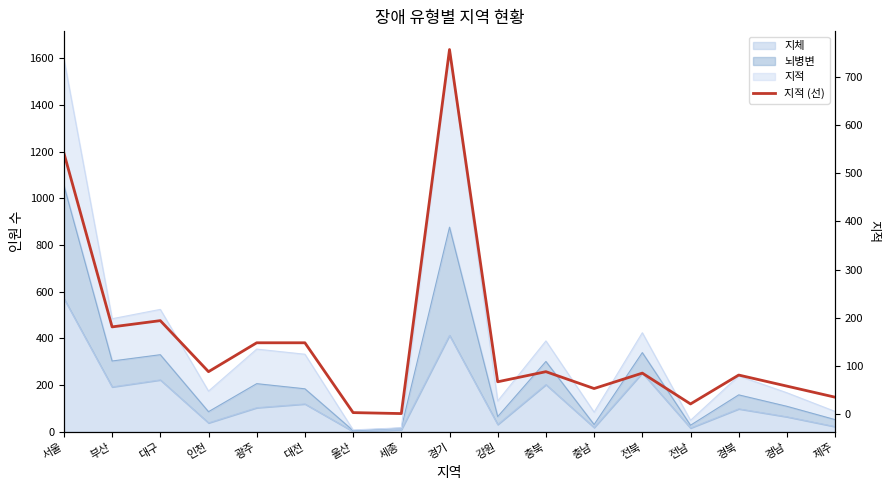

What is the difference between the values at 전북 and 광주?

63